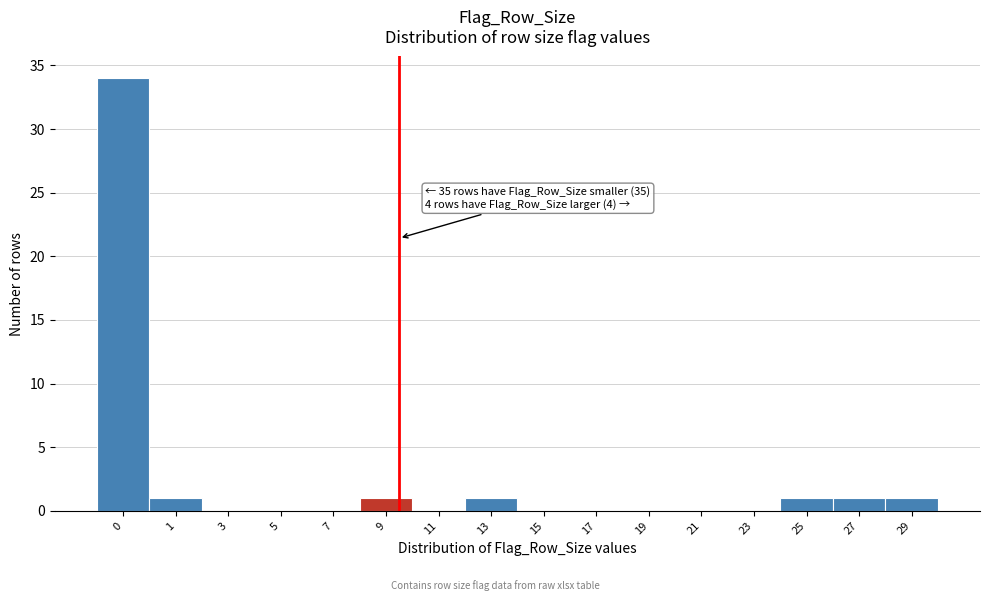

Reading left to right, extract all data points from this chart.

0=34	1=1	3=0	5=0	7=0	9=1	11=0	13=1	15=0	17=0	19=0	21=0	23=0	25=1	27=1	29=1